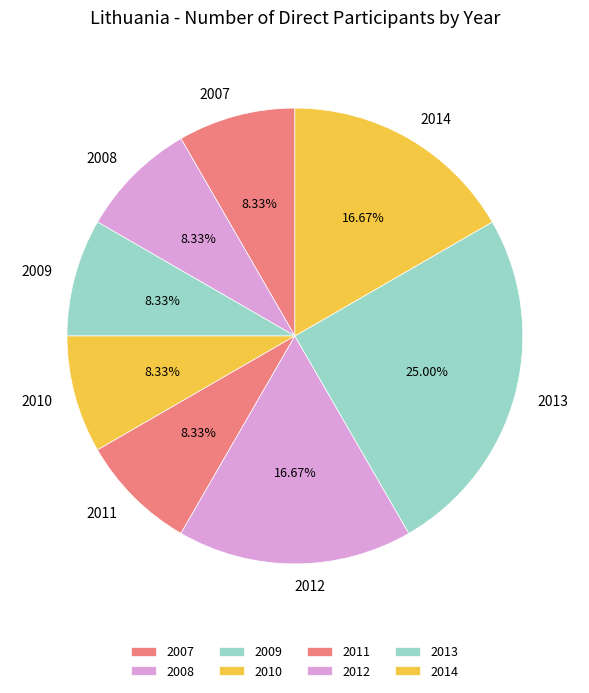

Is it true that 2010 is 1% of the pie?

False